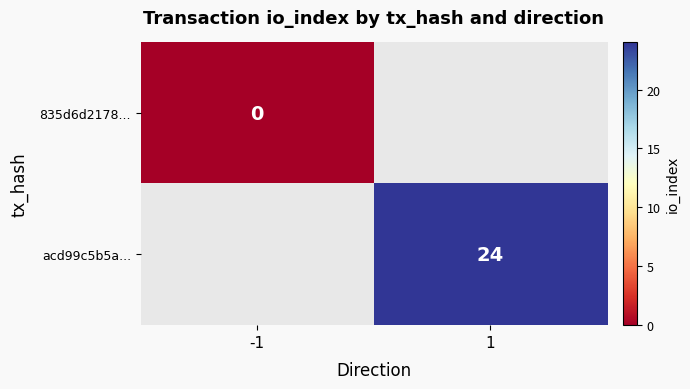

The acd99c5b5a... series shows 7 at 1. True or false?

False